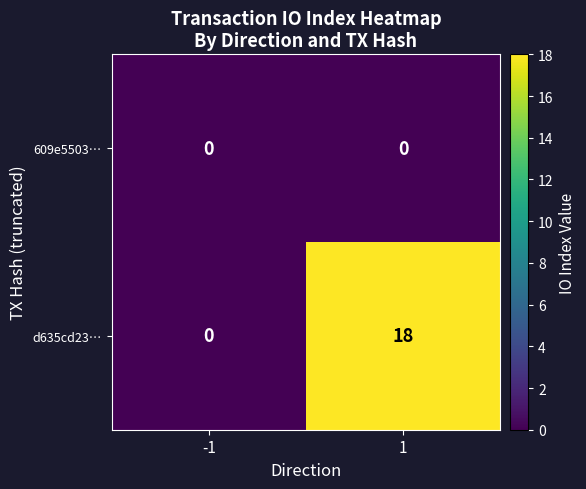

Which series changed the most between -1 and 1?

d635cd23…